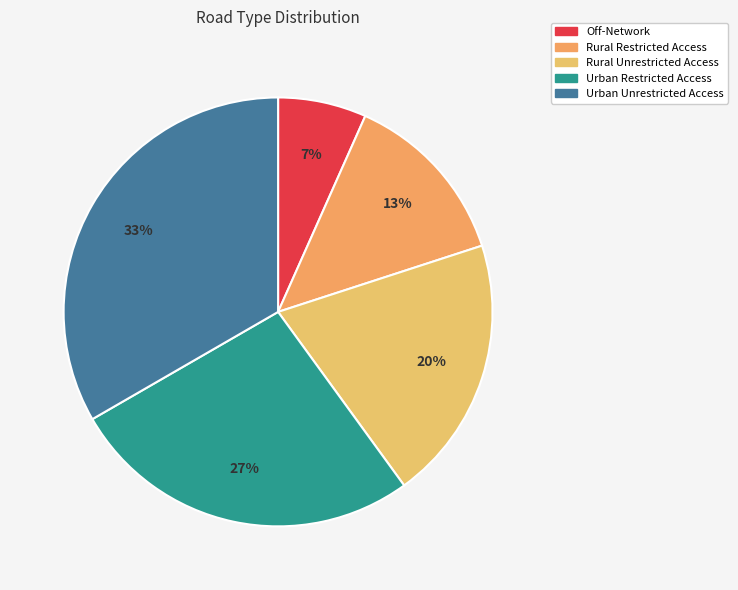

Rank the categories by value from lowest to highest.

Off-Network, Rural Restricted Access, Rural Unrestricted Access, Urban Restricted Access, Urban Unrestricted Access